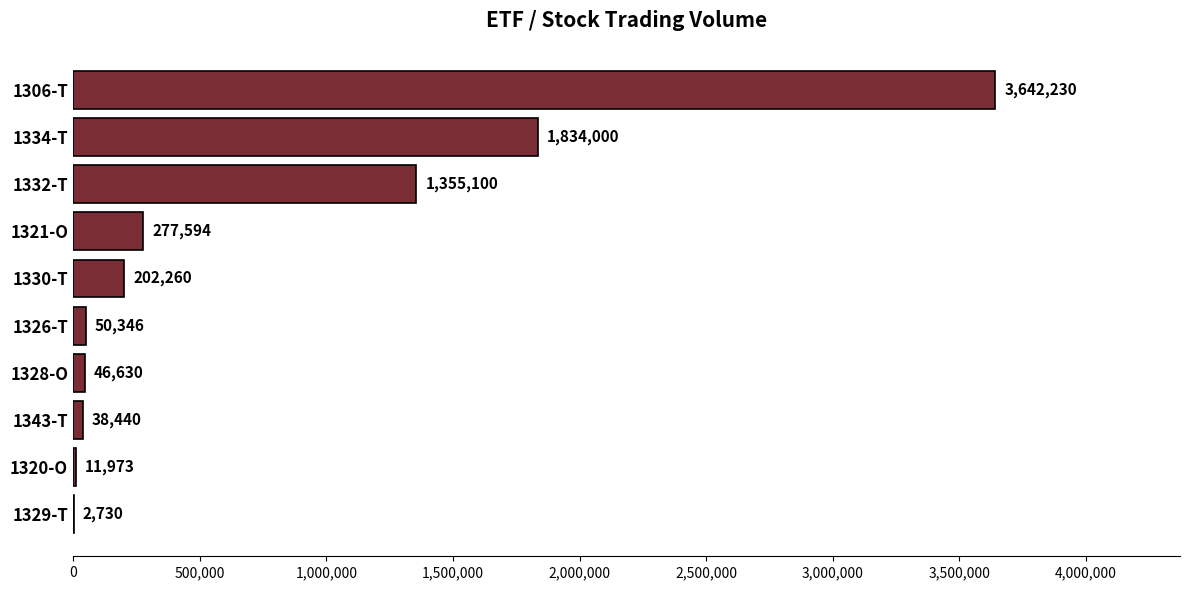

At which label is the value closest to 1822480?

1334-T